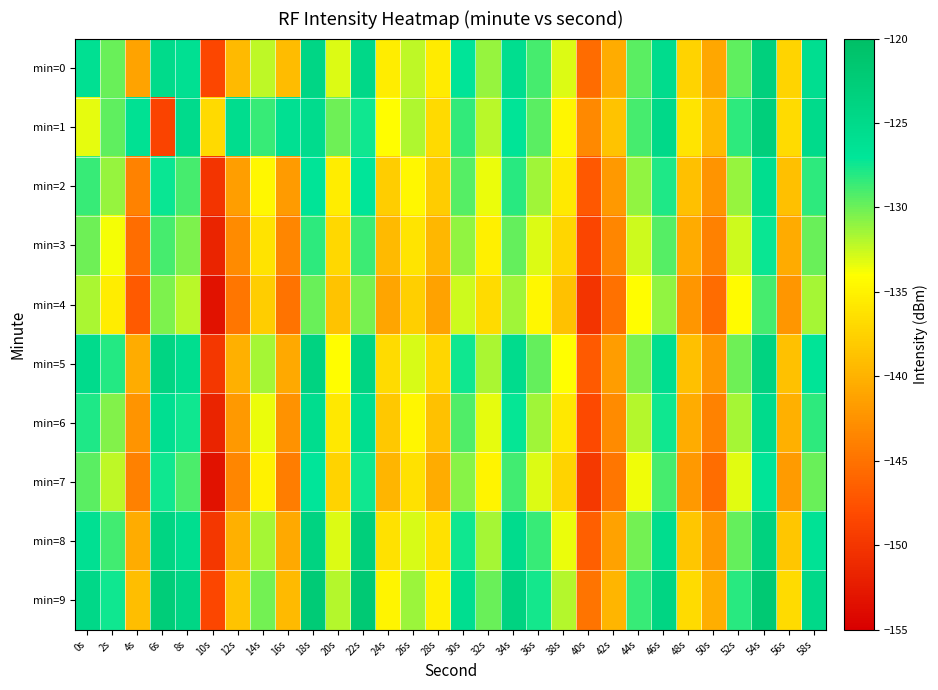

Reading right to left, extract all data points from this chart.

min=0: 58s=-125.8	56s=-137.4	54s=-123.3	52s=-129.6	50s=-140.9	48s=-137.4	46s=-125.4	44s=-129.5	42s=-140.4	40s=-145.5	38s=-133.0	36s=-129.0	34s=-125.7	32s=-131.1	30s=-126.9	28s=-135.5	26s=-132.2	24s=-135.4	22s=-124.7	20s=-133.1	18s=-124.3	16s=-139.3	14s=-132.2	12s=-139.3	10s=-148.5	8s=-126.0	6s=-125.1	4s=-141.1	2s=-129.9	0s=-126.1
min=1: 58s=-125.1	56s=-136.8	54s=-122.9	52s=-128.3	50s=-139.5	48s=-136.1	46s=-124.8	44s=-128.9	42s=-138.6	40s=-143.2	38s=-134.7	36s=-129.5	34s=-126.8	32s=-132.1	30s=-128.4	28s=-136.9	26s=-131.8	24s=-134.2	22s=-127.5	20s=-130.0	18s=-125.5	16s=-126.1	14s=-128.6	12s=-125.5	10s=-136.8	8s=-125.3	6s=-148.8	4s=-126.2	2s=-129.6	0s=-133.3
min=2: 58s=-128.3	56s=-139.0	54s=-125.7	52s=-131.1	50s=-142.3	48s=-139.0	46s=-127.8	44s=-131.0	42s=-141.9	40s=-147.0	38s=-135.6	36s=-131.4	34s=-128.2	32s=-133.5	30s=-129.4	28s=-138.0	26s=-134.5	24s=-137.8	22s=-127.1	20s=-135.4	18s=-126.7	16s=-141.8	14s=-134.6	12s=-141.5	10s=-150.1	8s=-128.9	6s=-127.3	4s=-143.7	2s=-131.2	0s=-128.5
min=3: 58s=-129.9	56s=-140.6	54s=-127.3	52s=-132.7	50s=-143.9	48s=-140.6	46s=-129.4	44s=-132.6	42s=-143.5	40s=-148.6	38s=-137.2	36s=-133.0	34s=-129.8	32s=-135.1	30s=-131.0	28s=-139.6	26s=-136.1	24s=-139.4	22s=-128.7	20s=-137.0	18s=-128.3	16s=-143.4	14s=-136.2	12s=-143.1	10s=-151.7	8s=-130.5	6s=-128.9	4s=-145.3	2s=-133.8	0s=-130.1
min=4: 58s=-131.5	56s=-142.2	54s=-128.9	52s=-134.3	50s=-145.5	48s=-142.2	46s=-131.0	44s=-134.2	42s=-145.1	40s=-150.2	38s=-138.8	36s=-134.6	34s=-131.4	32s=-136.7	30s=-132.6	28s=-141.2	26s=-137.7	24s=-141.0	22s=-130.3	20s=-138.6	18s=-129.9	16s=-145.0	14s=-137.8	12s=-144.7	10s=-153.3	8s=-132.1	6s=-130.5	4s=-146.9	2s=-135.4	0s=-131.7
min=5: 58s=-126.7	56s=-138.8	54s=-123.7	52s=-130.0	50s=-142.1	48s=-139.0	46s=-125.8	44s=-130.4	42s=-141.7	40s=-146.8	38s=-134.0	36s=-129.8	34s=-125.4	32s=-131.7	30s=-127.4	28s=-137.2	26s=-132.9	24s=-136.8	22s=-124.1	20s=-134.2	18s=-123.7	16s=-140.7	14s=-131.6	12s=-140.1	10s=-149.9	8s=-125.7	6s=-124.1	4s=-140.5	2s=-128.0	0s=-125.3
min=6: 58s=-128.3	56s=-140.2	54s=-125.3	52s=-131.6	50s=-143.7	48s=-140.4	46s=-127.4	44s=-132.0	42s=-143.1	40s=-148.2	38s=-135.8	36s=-131.4	34s=-127.2	32s=-133.3	30s=-129.2	28s=-138.8	26s=-134.7	24s=-138.2	22s=-125.8	20s=-135.8	18s=-125.5	16s=-142.5	14s=-133.4	12s=-141.9	10s=-151.7	8s=-127.5	6s=-125.9	4s=-142.3	2s=-130.6	0s=-127.9
min=7: 58s=-129.9	56s=-141.8	54s=-126.9	52s=-133.2	50s=-145.3	48s=-142.0	46s=-129.0	44s=-133.6	42s=-144.7	40s=-149.8	38s=-137.4	36s=-133.0	34s=-128.8	32s=-134.9	30s=-130.8	28s=-140.4	26s=-136.3	24s=-139.8	22s=-127.4	20s=-137.4	18s=-127.1	16s=-144.1	14s=-135.0	12s=-143.5	10s=-153.3	8s=-129.1	6s=-127.5	4s=-143.9	2s=-132.2	0s=-129.5
min=8: 58s=-126.5	56s=-138.4	54s=-123.5	52s=-129.8	50s=-141.9	48s=-138.4	46s=-125.6	44s=-130.2	42s=-141.3	40s=-146.4	38s=-133.4	36s=-128.6	34s=-125.4	32s=-131.5	30s=-127.4	28s=-136.4	26s=-132.9	24s=-136.4	22s=-123.0	20s=-133.0	18s=-123.7	16s=-140.7	14s=-131.6	12s=-140.1	10s=-149.9	8s=-125.7	6s=-124.1	4s=-140.5	2s=-128.8	0s=-126.1
min=9: 58s=-124.9	56s=-136.8	54s=-121.9	52s=-128.2	50s=-140.3	48s=-136.8	46s=-124.0	44s=-128.6	42s=-139.7	40s=-144.8	38s=-132.0	36s=-127.6	34s=-123.8	32s=-129.9	30s=-125.8	28s=-135.2	26s=-131.3	24s=-134.8	22s=-122.0	20s=-132.0	18s=-122.3	16s=-139.3	14s=-130.2	12s=-138.7	10s=-148.5	8s=-124.3	6s=-122.7	4s=-139.1	2s=-127.4	0s=-124.7